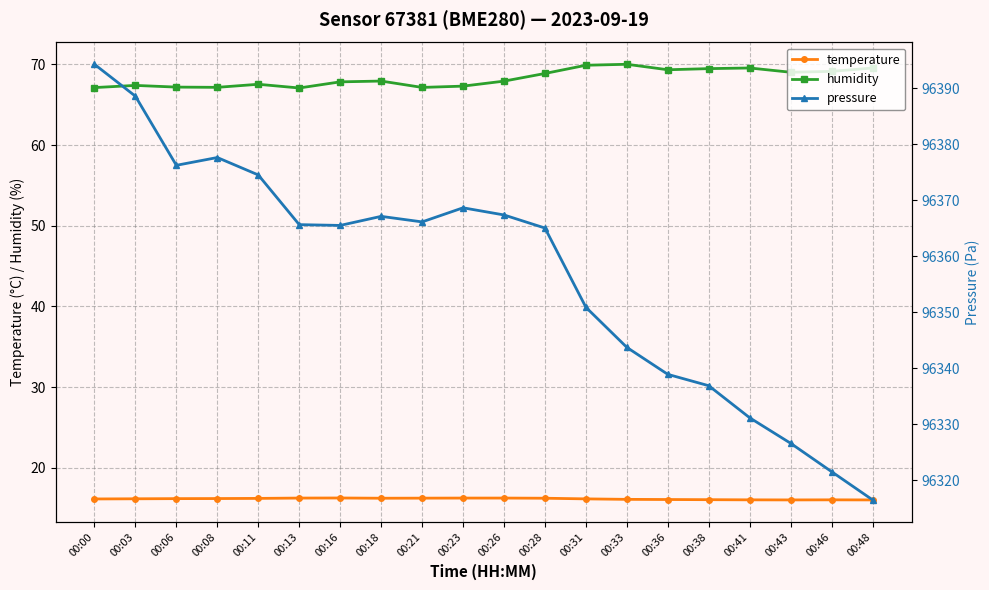

At which category does humidity reach its first local valley?

00:08